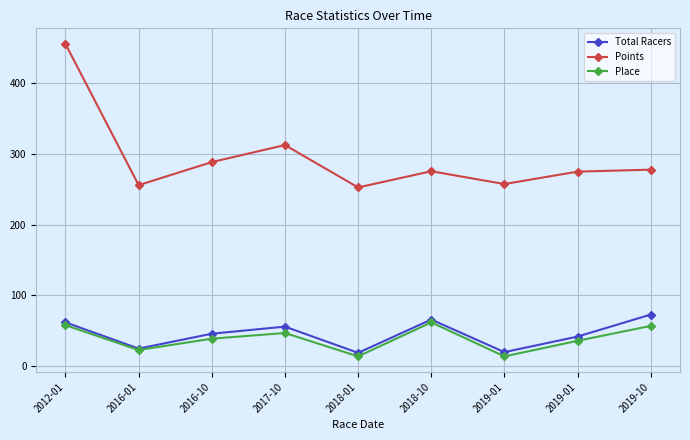

Does the chart have visible grid lines?

Yes